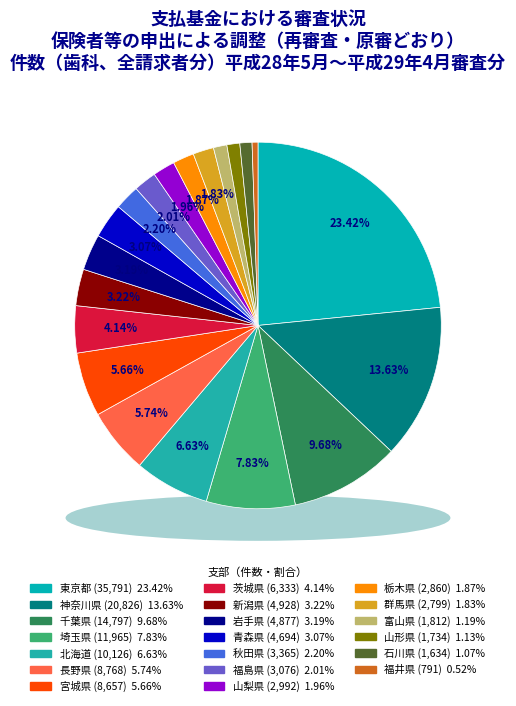

Count the number of slices in the pie.

20